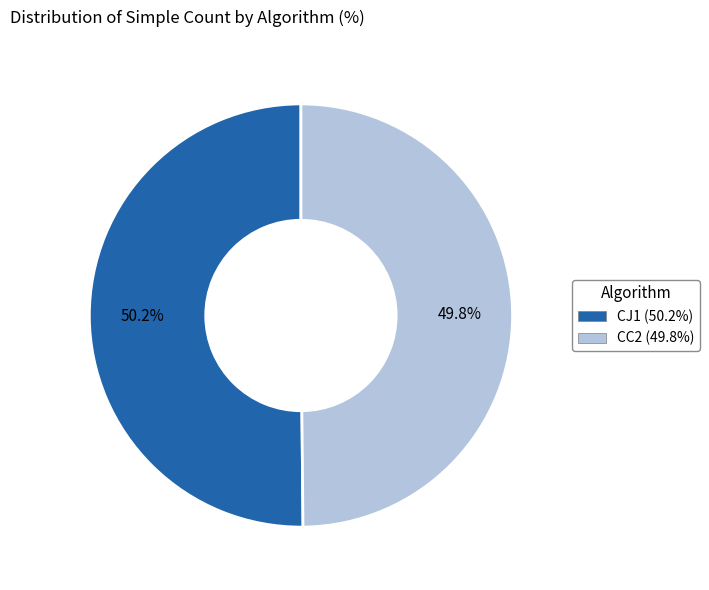

To the nearest percent, what portion does CC2 represent?

50%